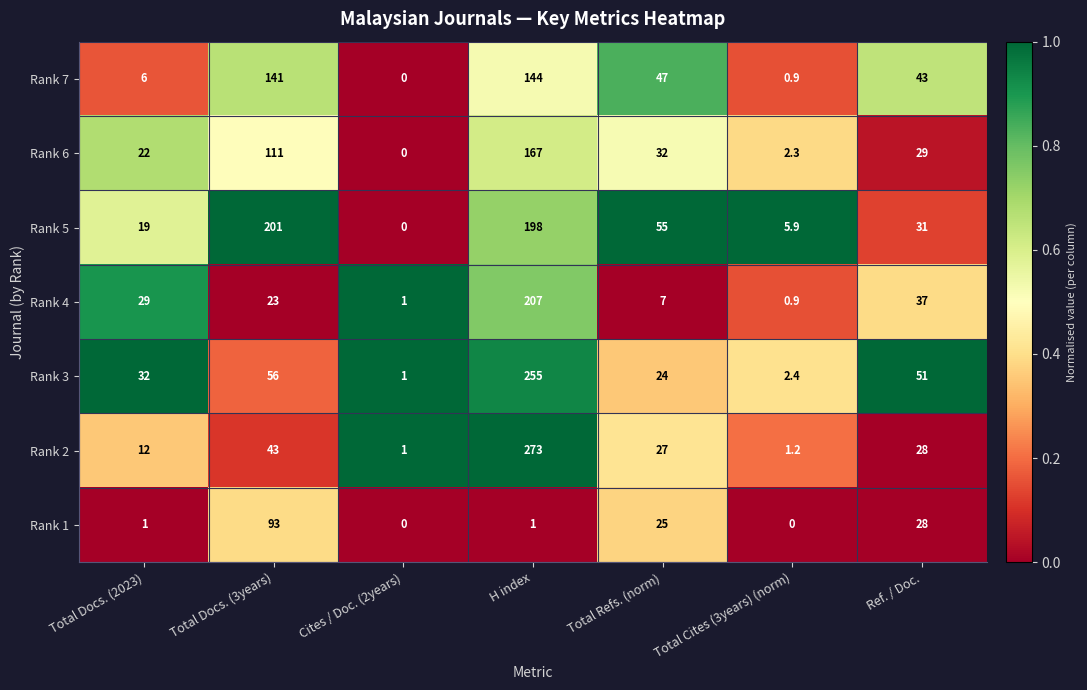

Where is Rank 5 nearest to the value 100?

Total Refs. (norm)